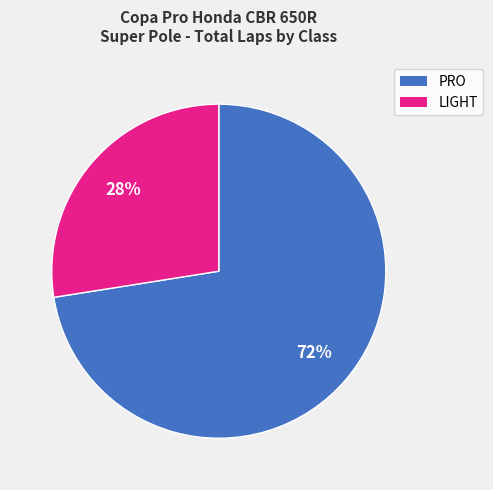

Is there a majority slice in this chart?

Yes